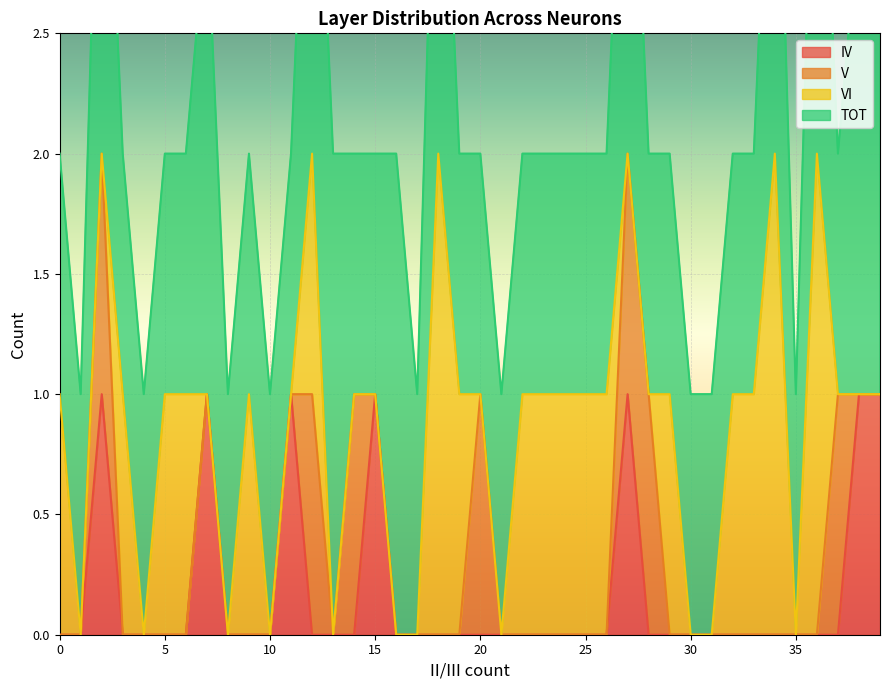

Is it true that IV equals 1 at 15?

True